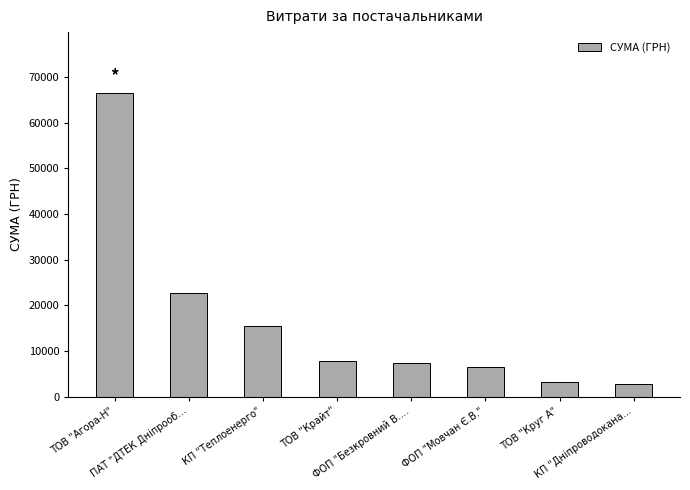

What position from the left is ФОП "Безкровний В.…?

5